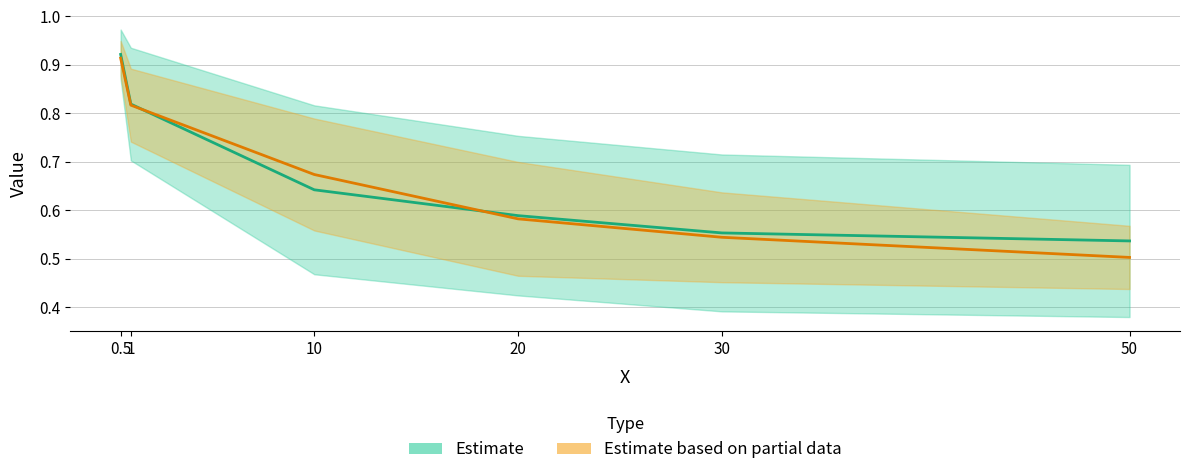

How many lines are shown in the chart?

2